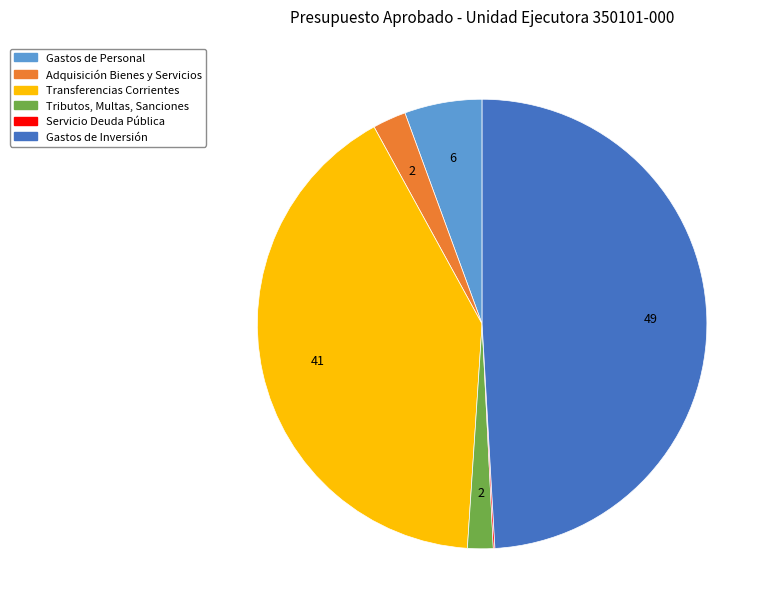

Is there a majority slice in this chart?

No